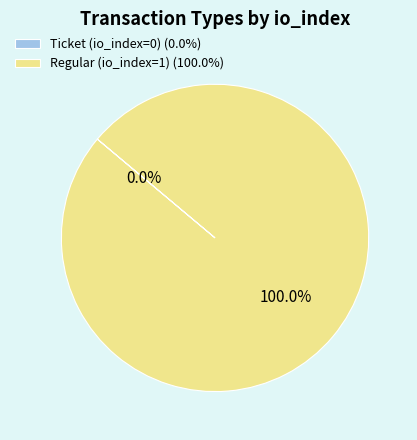

What is the change in value from Ticket (io_index=0) to Regular (io_index=1)?

+1